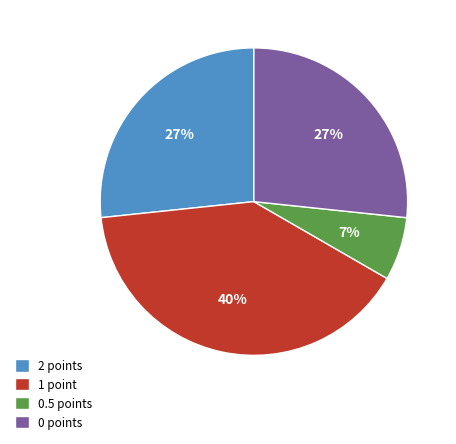

Which slice is the smallest?

0.5 points